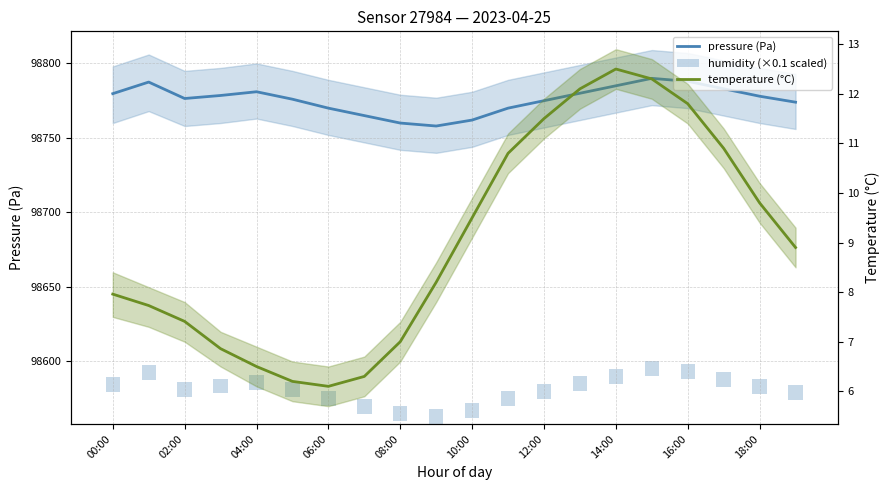

What is the label of the 12th bar from the left?

11